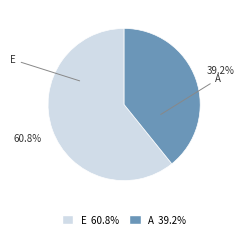

Is there a majority slice in this chart?

Yes